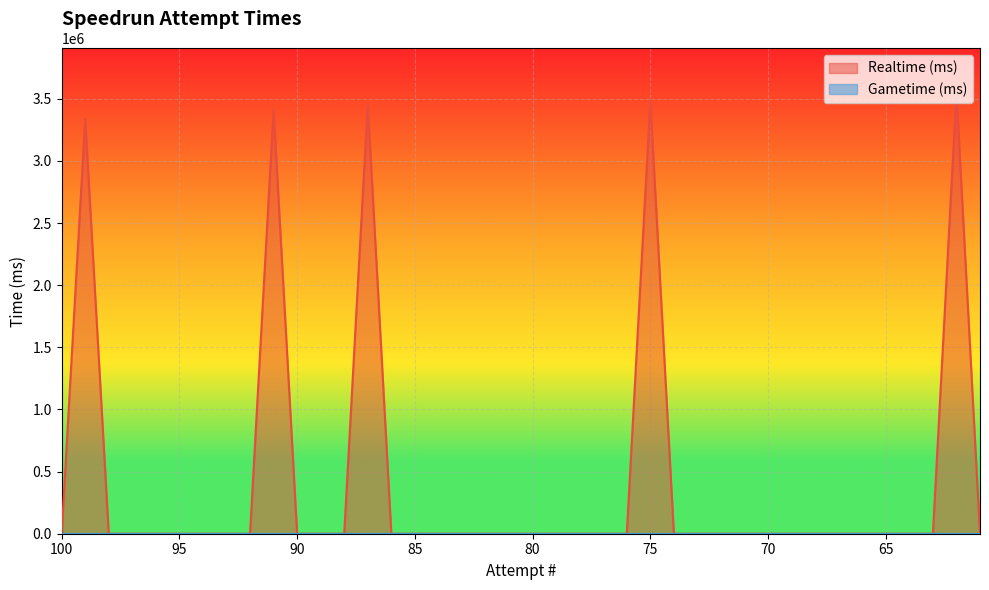

What is the maximum value shown in the chart?

3549480